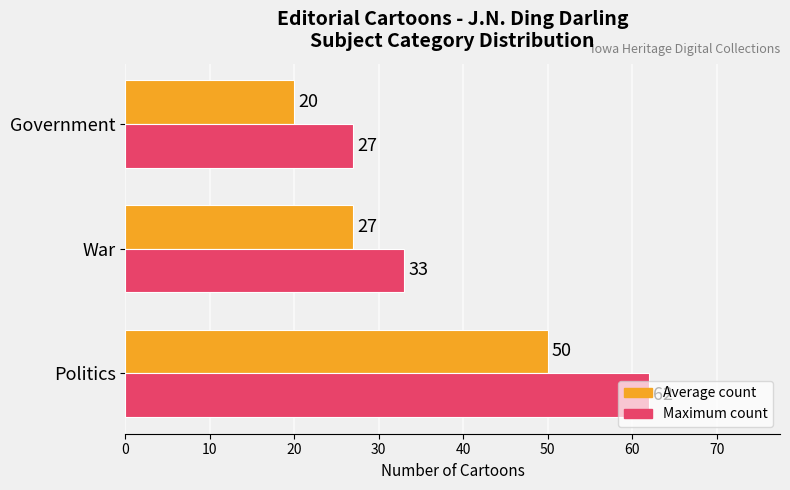

What is the sum of all Maximum count values?

122